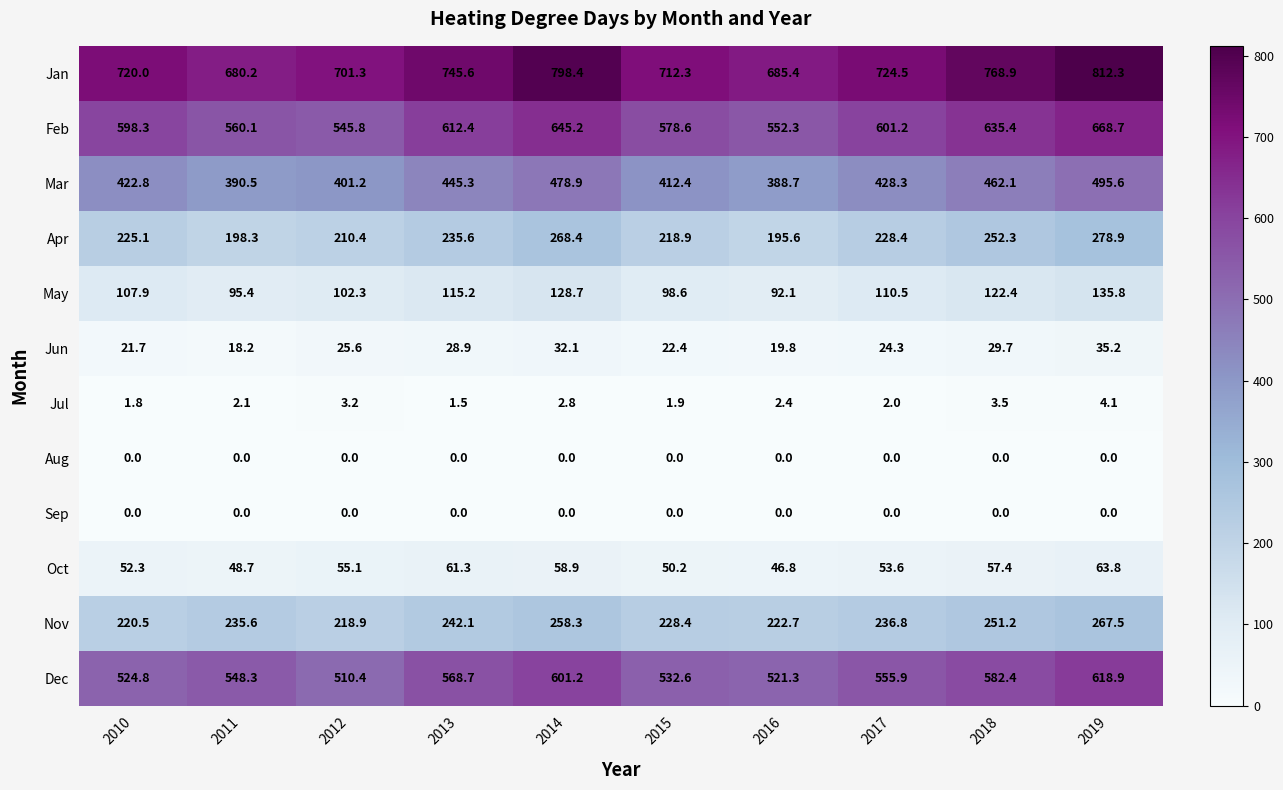

Is the value of Sep at 2016 greater than the value of Feb at 2018?

No